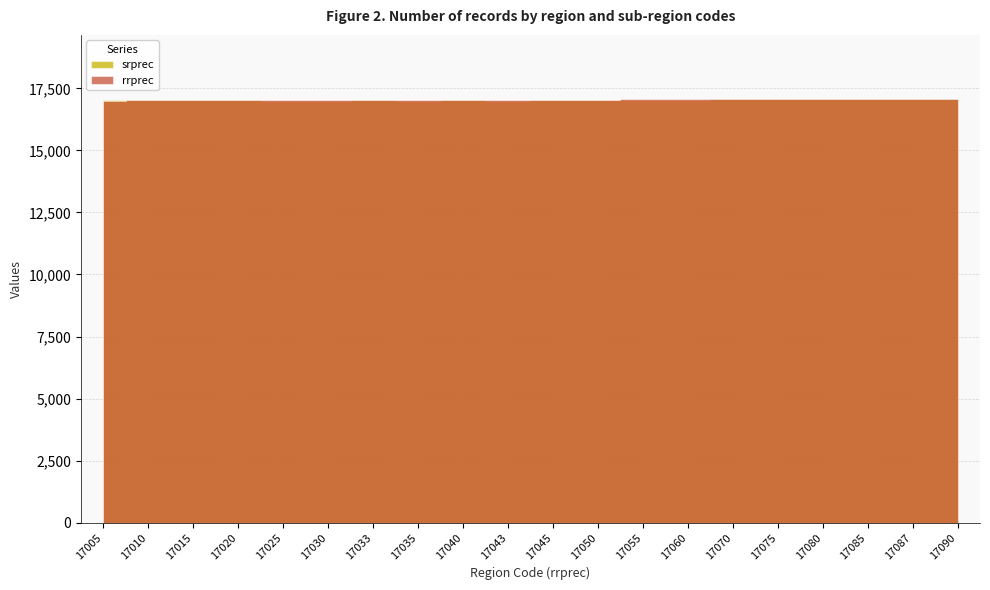

Does the chart display data point markers on the line(s)?

No